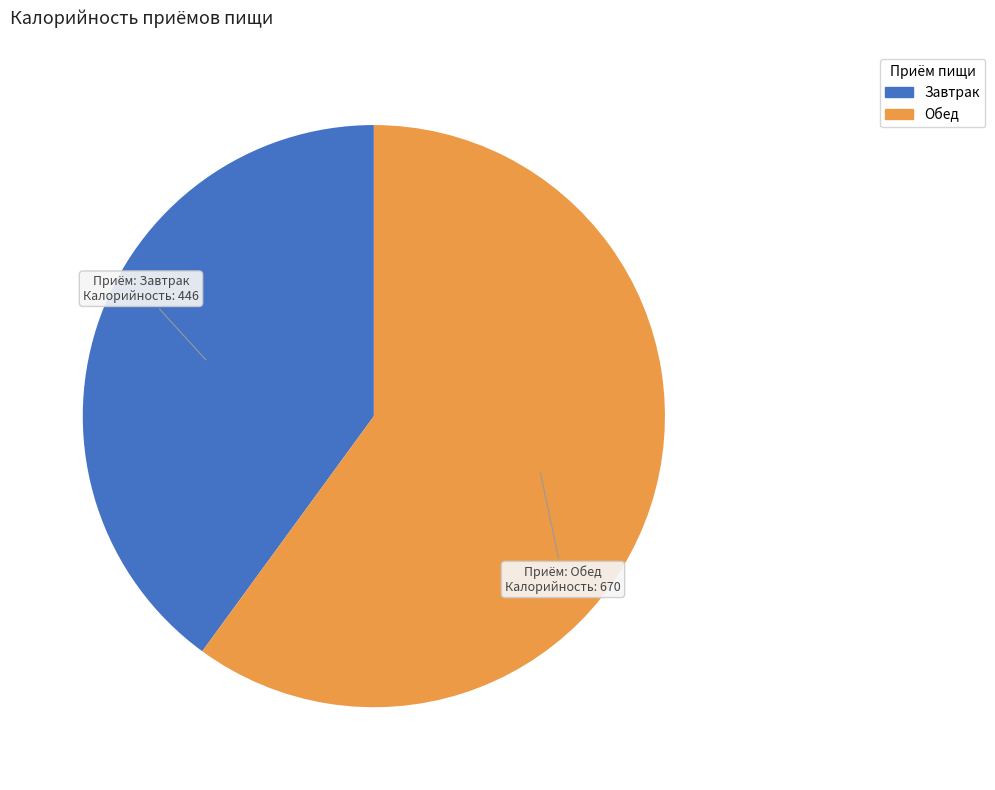

What is the ratio of the value at Обед to the value at Завтрак?

1.5